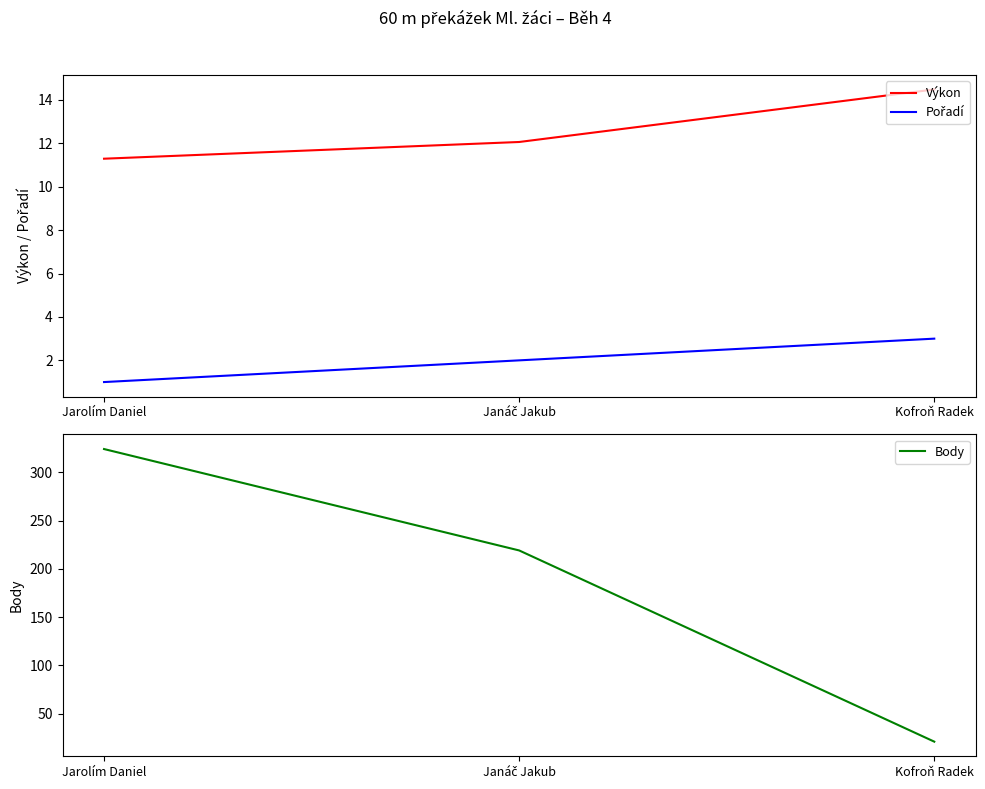

Count the number of categories in the chart.

3